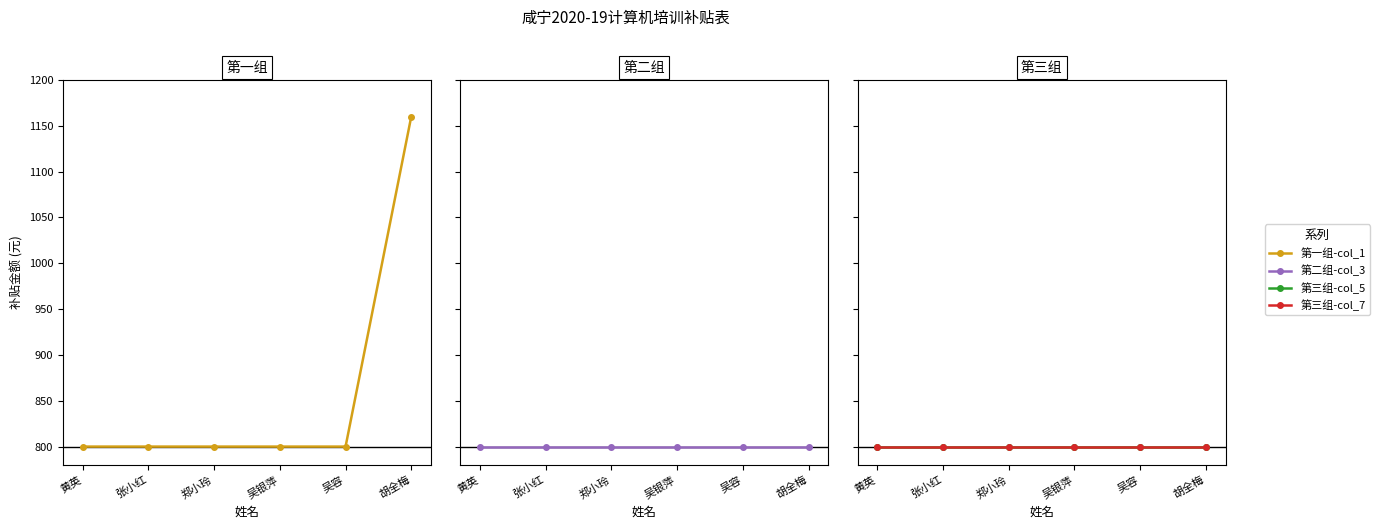

The value of 第三组-col_7 at 黄英 is 1321. True or false?

False